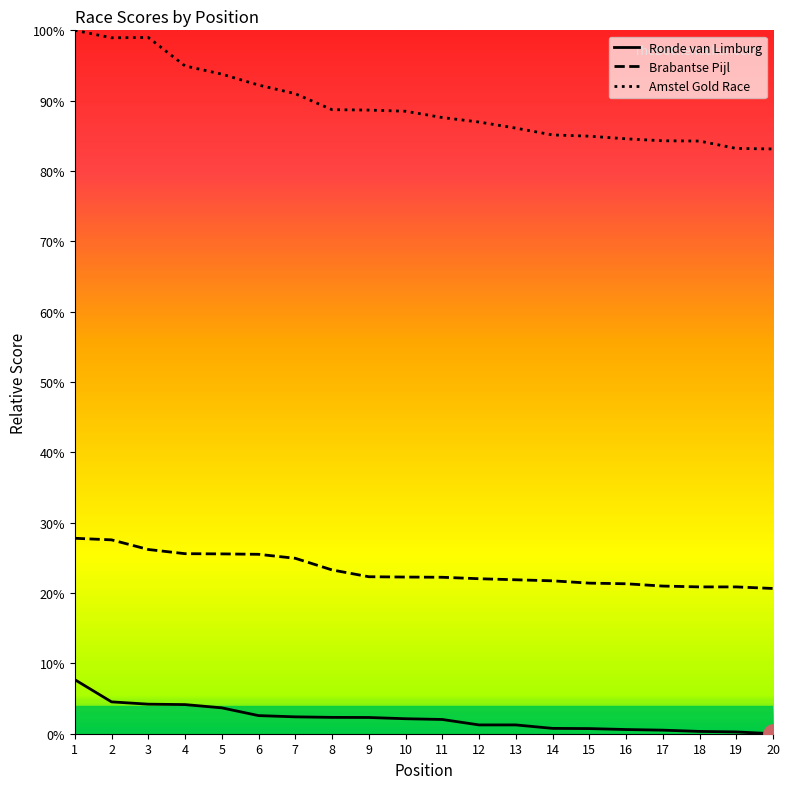

The value of Ronde van Limburg at 3 is 5.9. True or false?

False